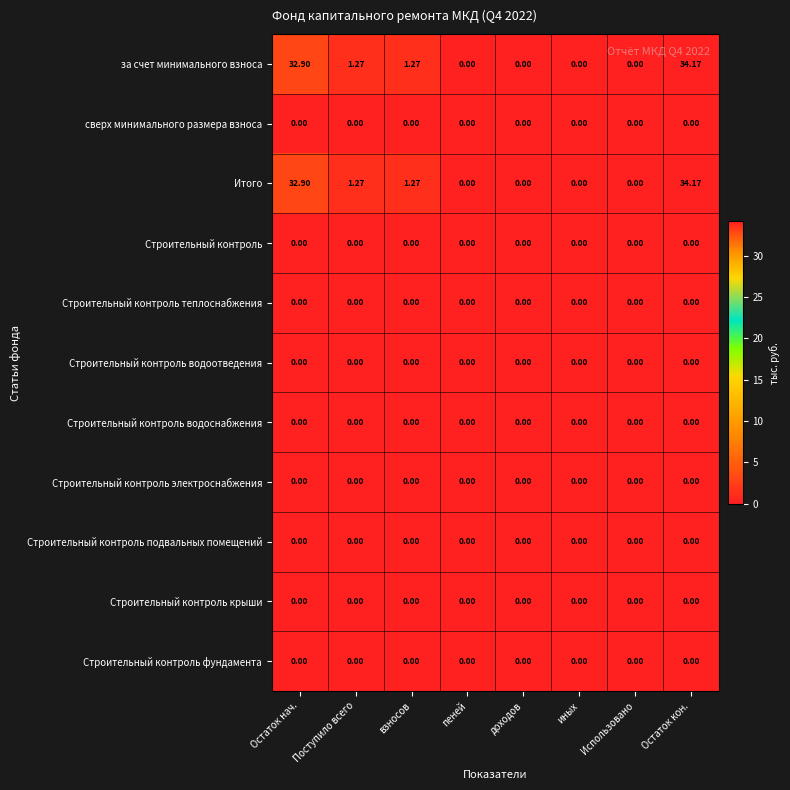

How many categories are shown in the chart?

8